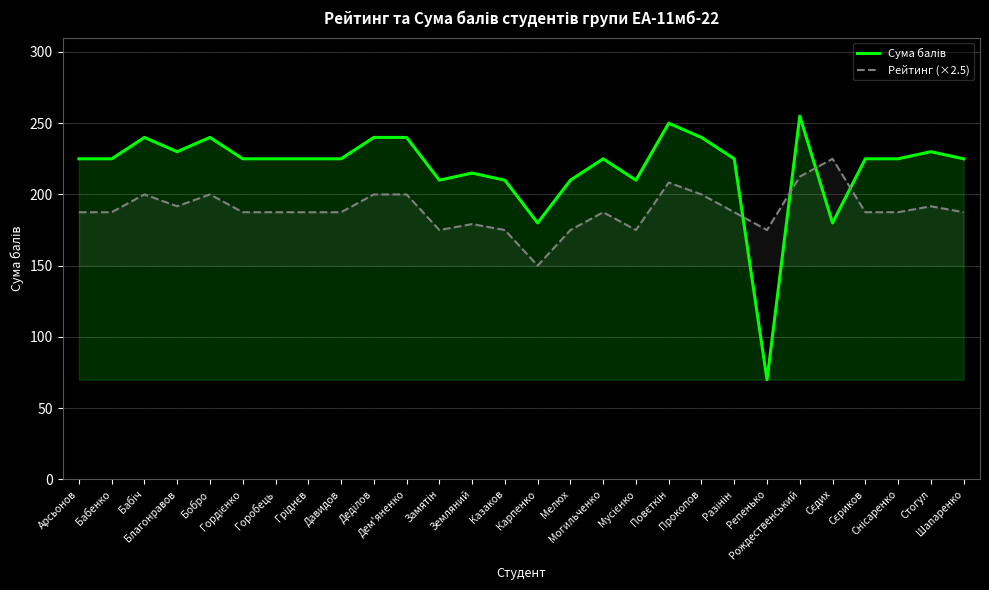

At how many categories does at least one series exceed 162?

28